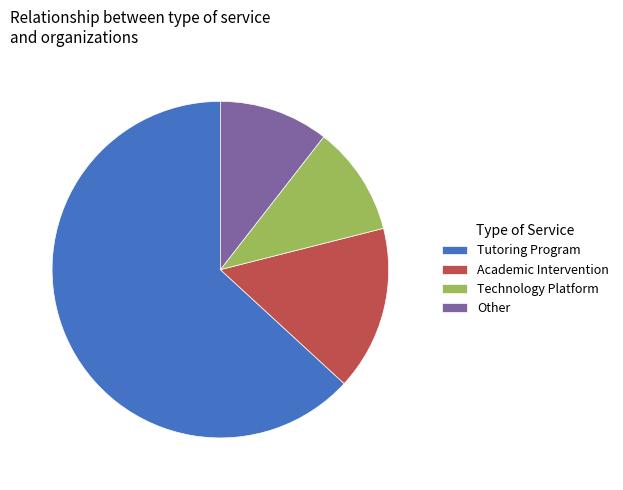

The Academic Intervention slice represents 16% of the pie. True or false?

True